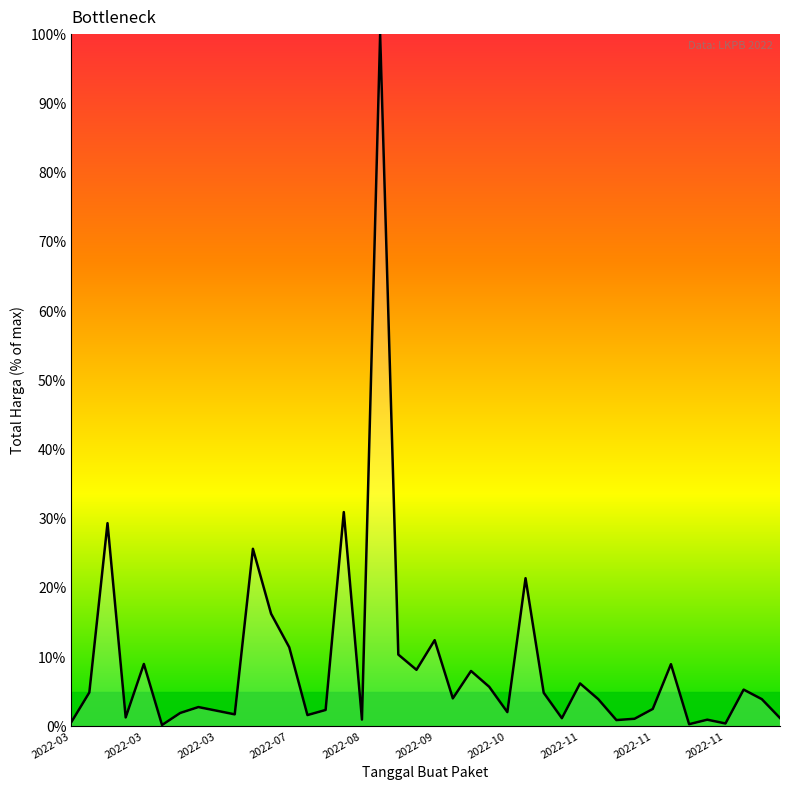

What is the average value?

8.9